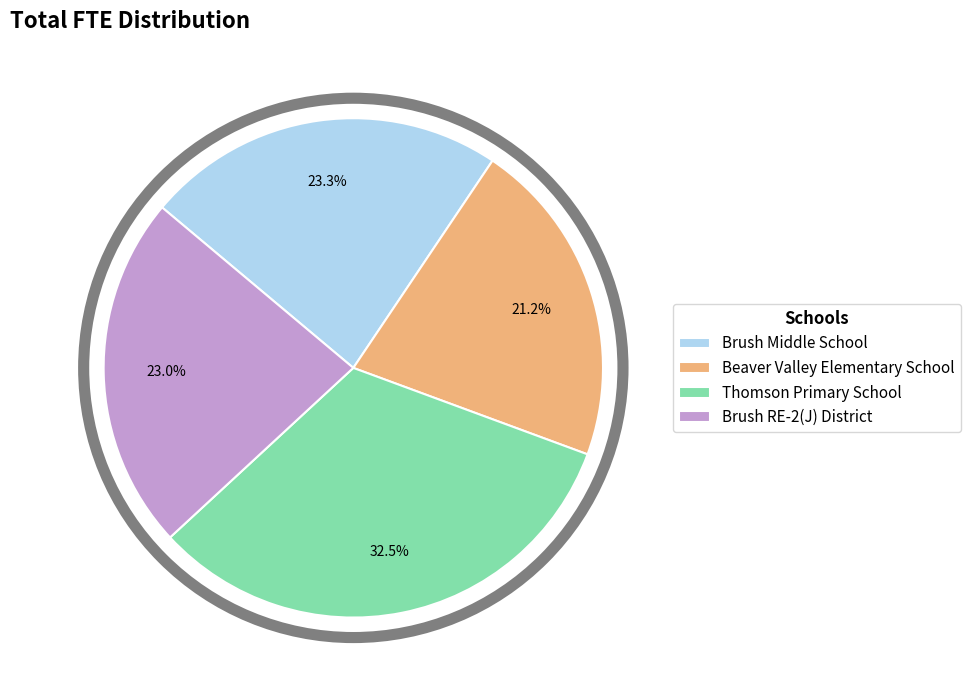

How many slices are in this pie chart?

4